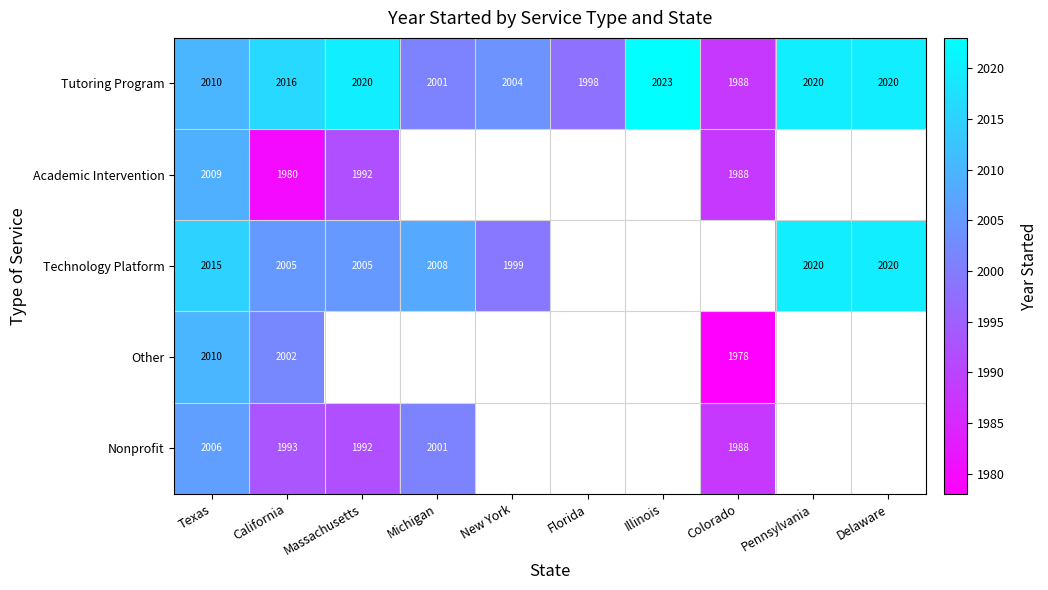

What is the difference between the Tutoring Program values at Massachusetts and Illinois?

3